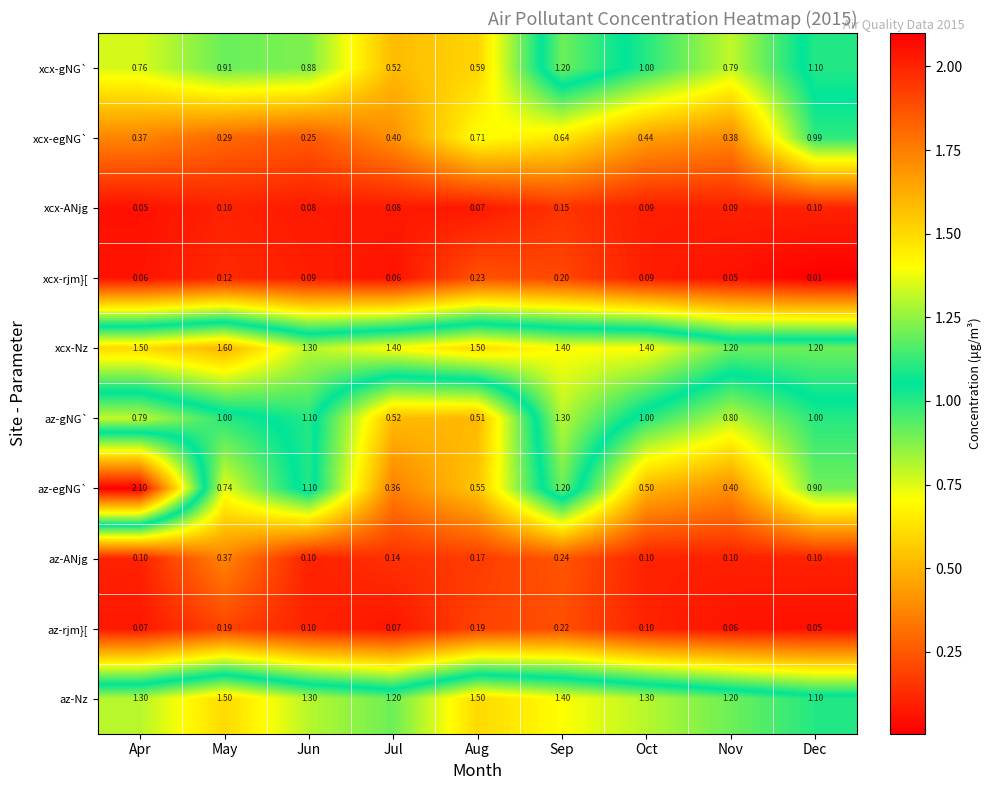

Which category has the lowest value across all series?

Dec